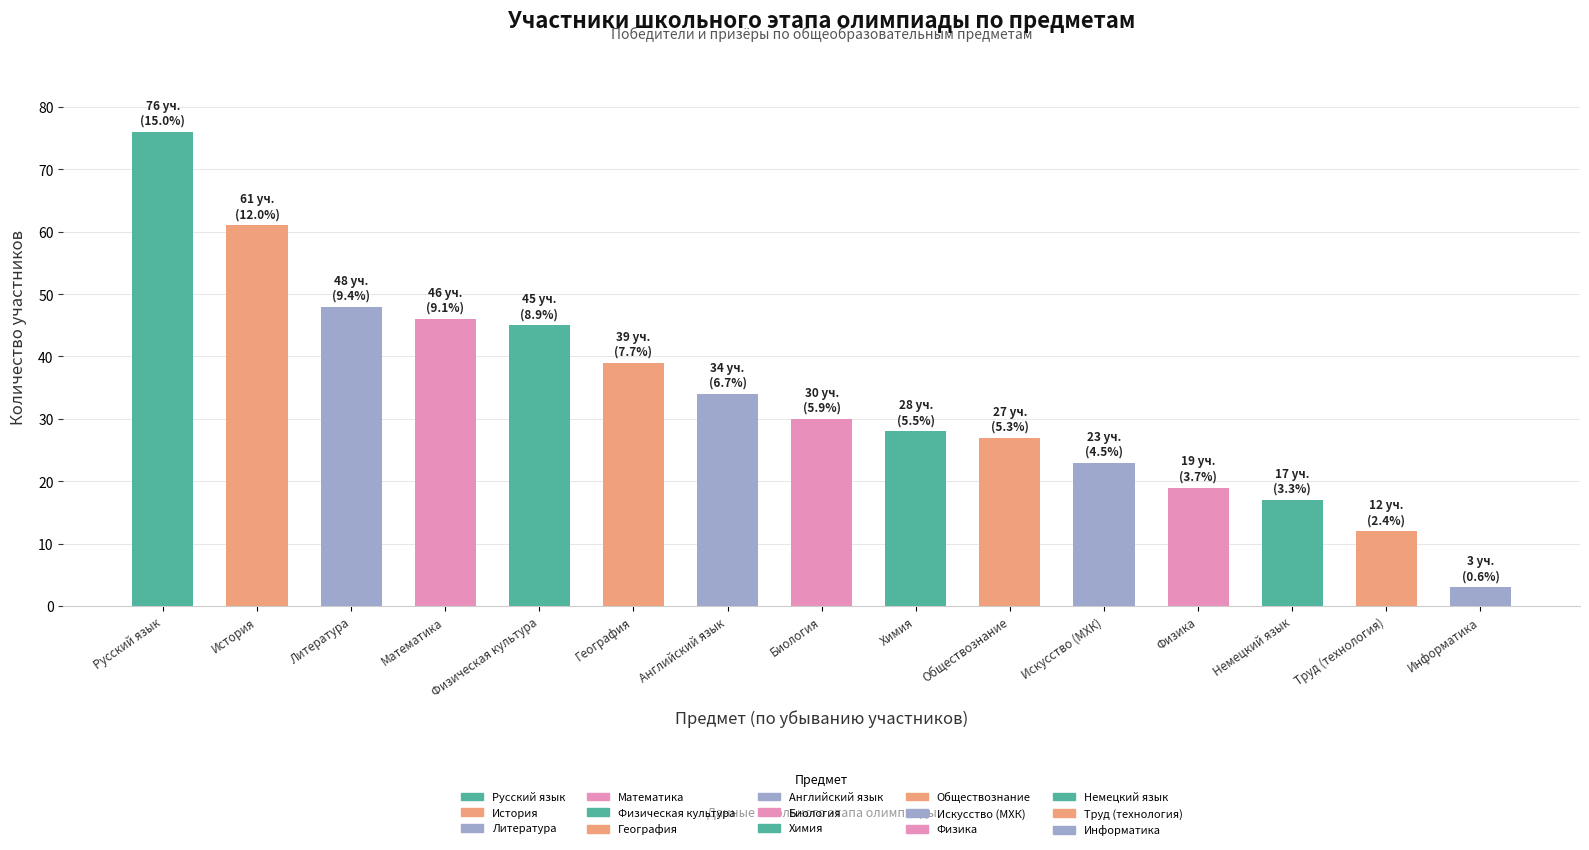

The value at Литература is 31. True or false?

False